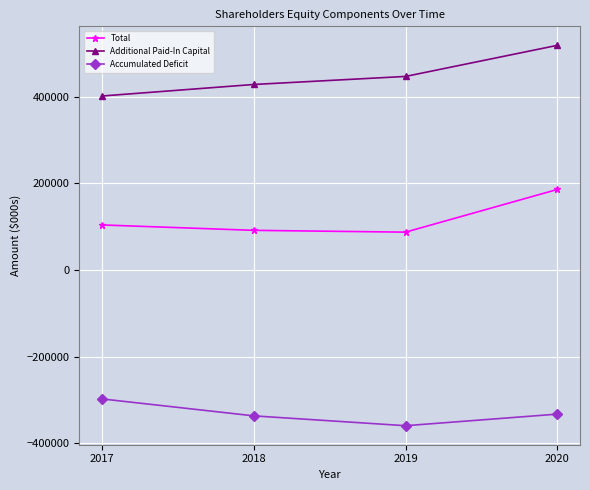

What are all the series names shown in the legend?

Total, Additional Paid-In Capital, Accumulated Deficit